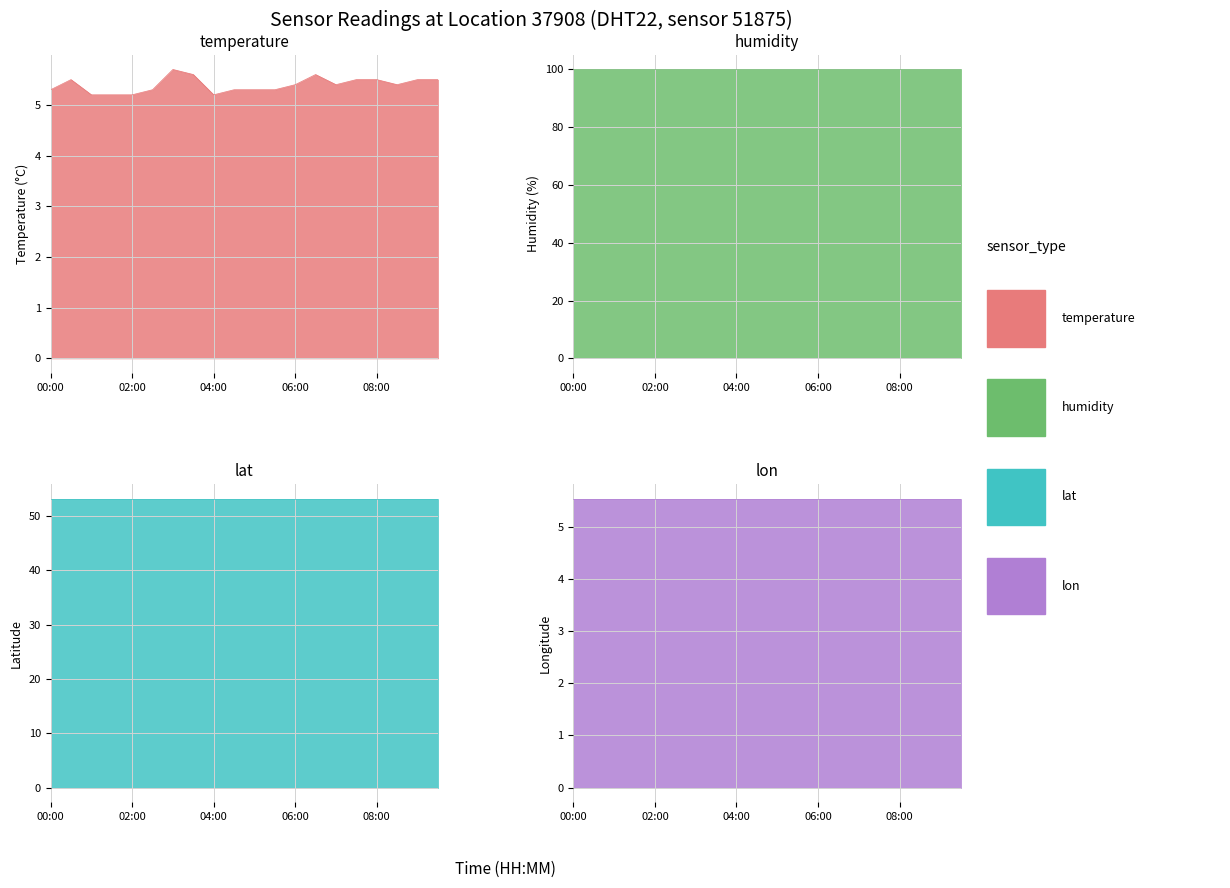

Which series has the widest spread of values?

temperature